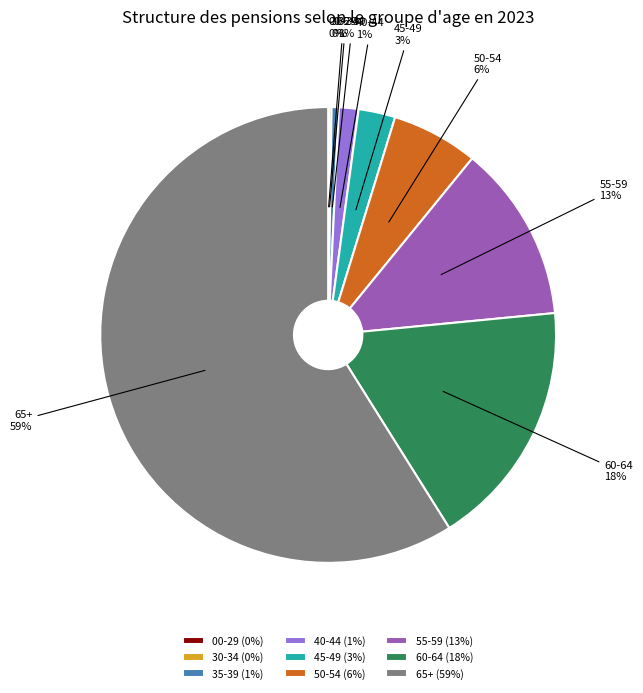

What percentage is the 40-44 slice, to the nearest percent?

1%